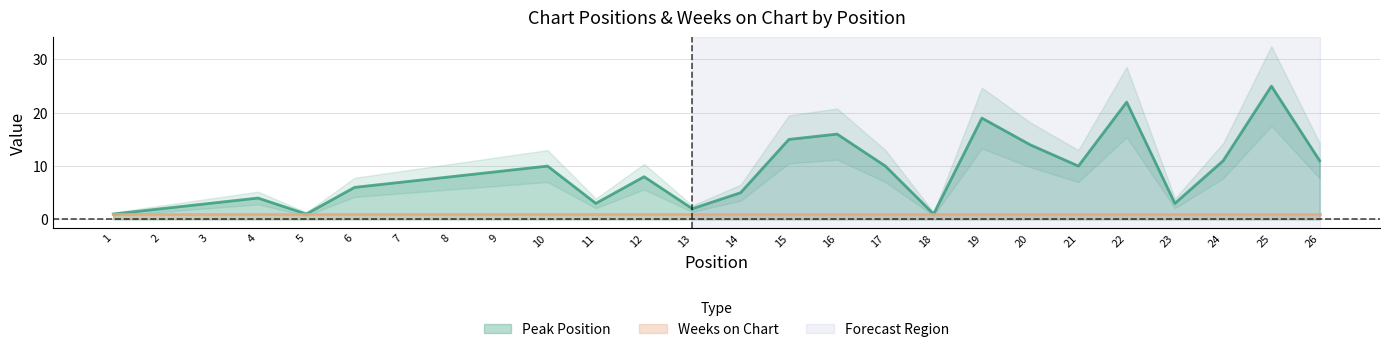

Reading left to right, extract all data points from this chart.

1	2	3	4	1	6	7	8	9	10	3	8	2	5	15	16	10	1	19	14	10	22	3	11	25	11